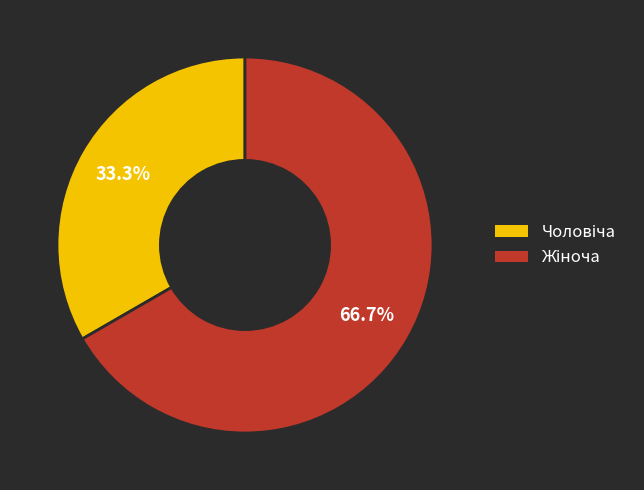

Does any single category account for the majority?

Yes